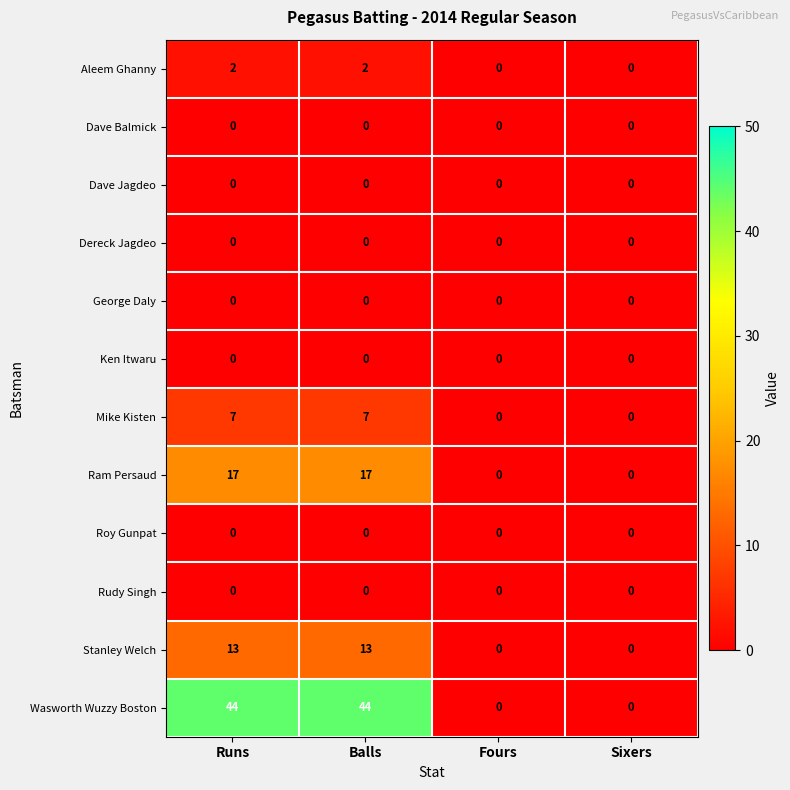

What is the maximum value for Mike Kisten?

7